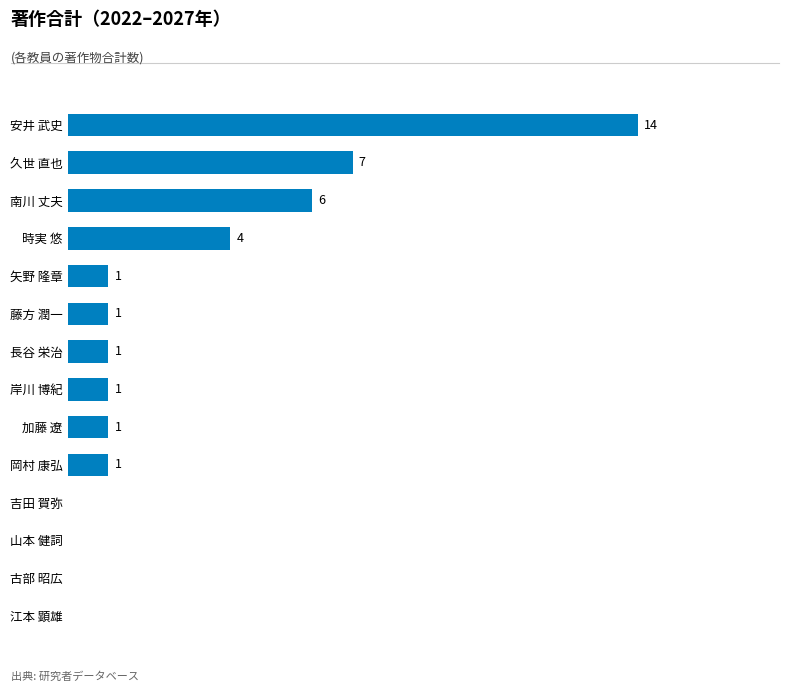

Where is the data nearest to the value 7?

久世 直也